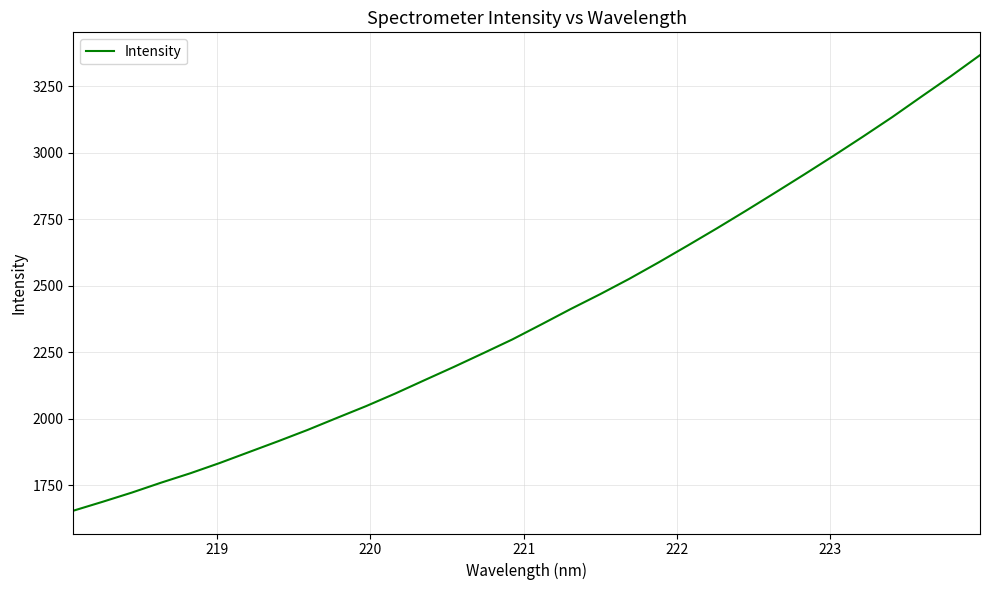

Reading left to right, what are all the values shown in this chart?

1653.4	1686.9	1721.6	1758.9	1794.3	1832.8	1873.8	1914.8	1957.0	2002.0	2046.5	2094.0	2144.2	2194.0	2245.3	2297.3	2354.1	2411.9	2467.2	2525.2	2586.8	2650.4	2715.2	2781.8	2849.8	2918.6	2988.6	3060.2	3133.5	3210.5	3286.8	3366.2